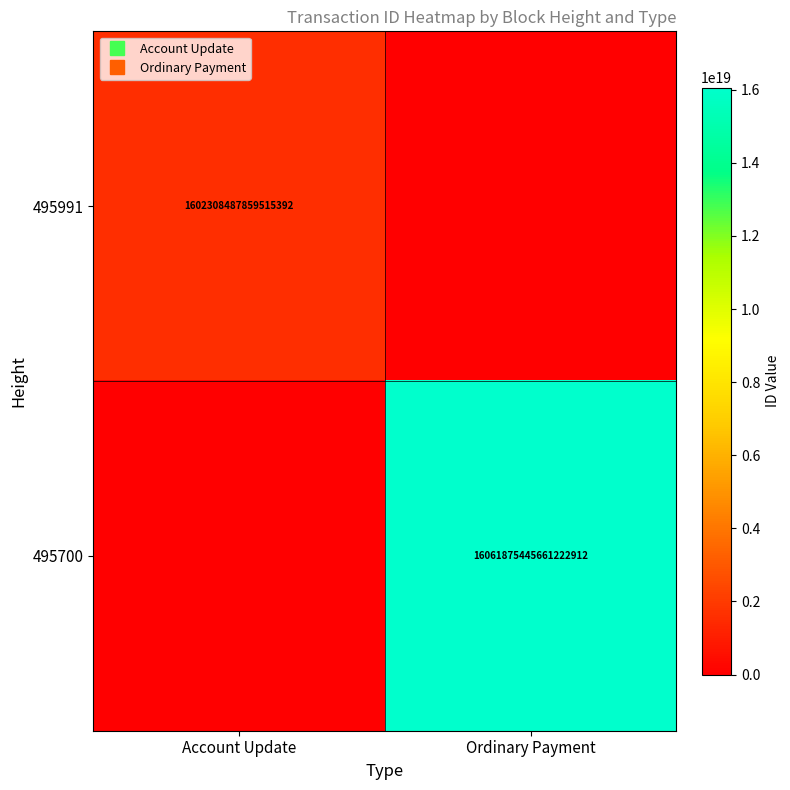

What is the spread (max minus min) of values at Account Update?

1602308487859515392